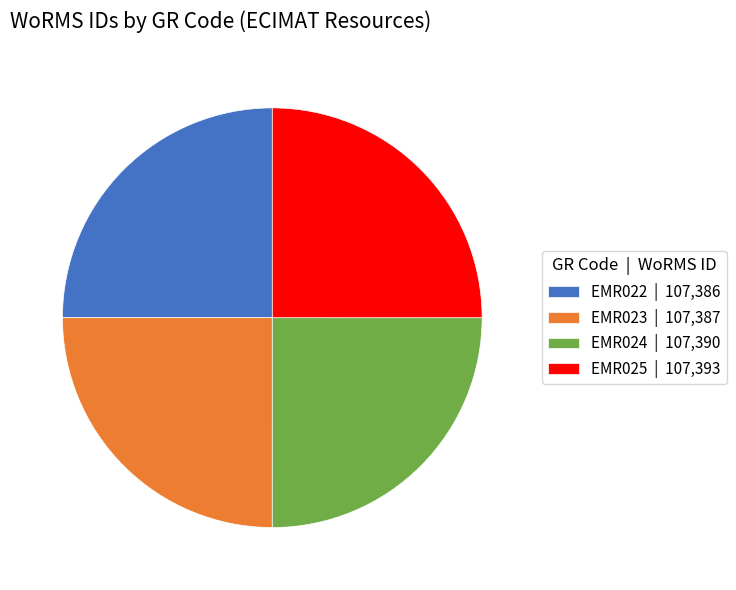

Count the number of slices in the pie.

4